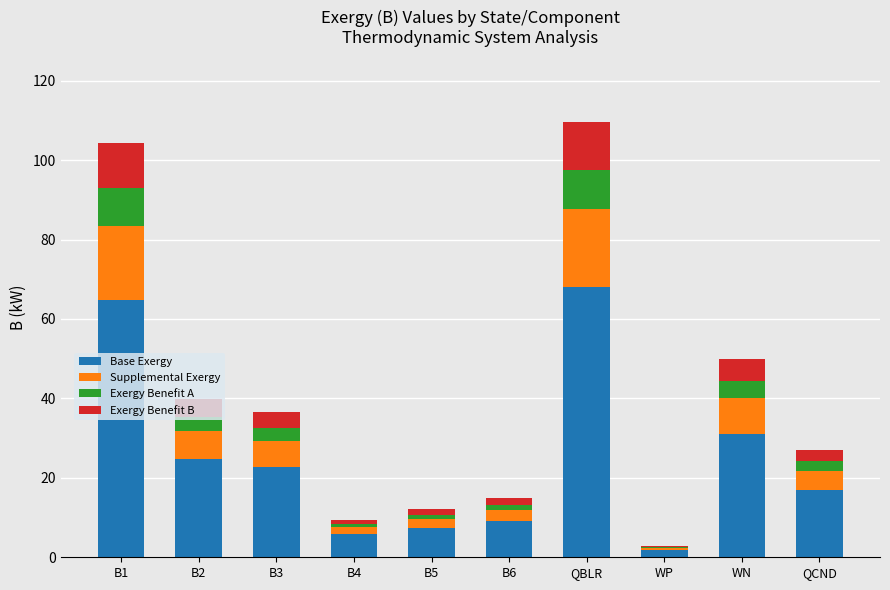

At which label does Base Exergy reach its peak?

QBLR